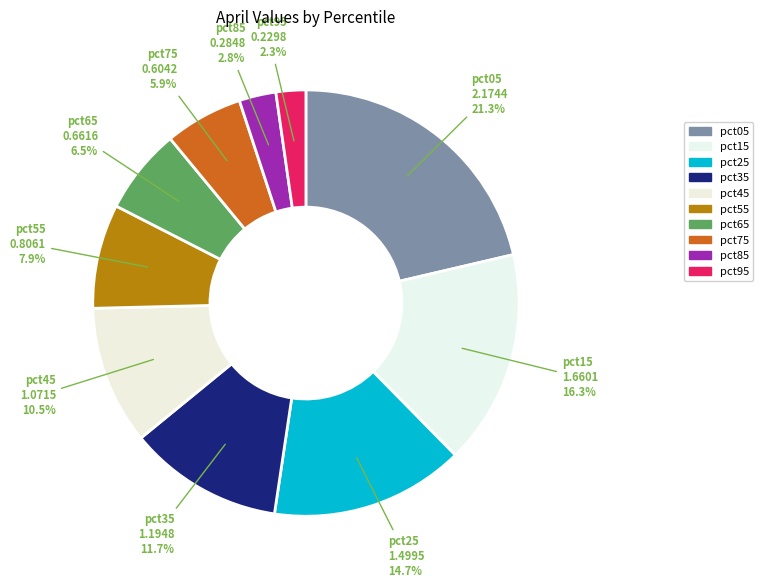

Is the sum of pct05 and pct85 greater than half?

No